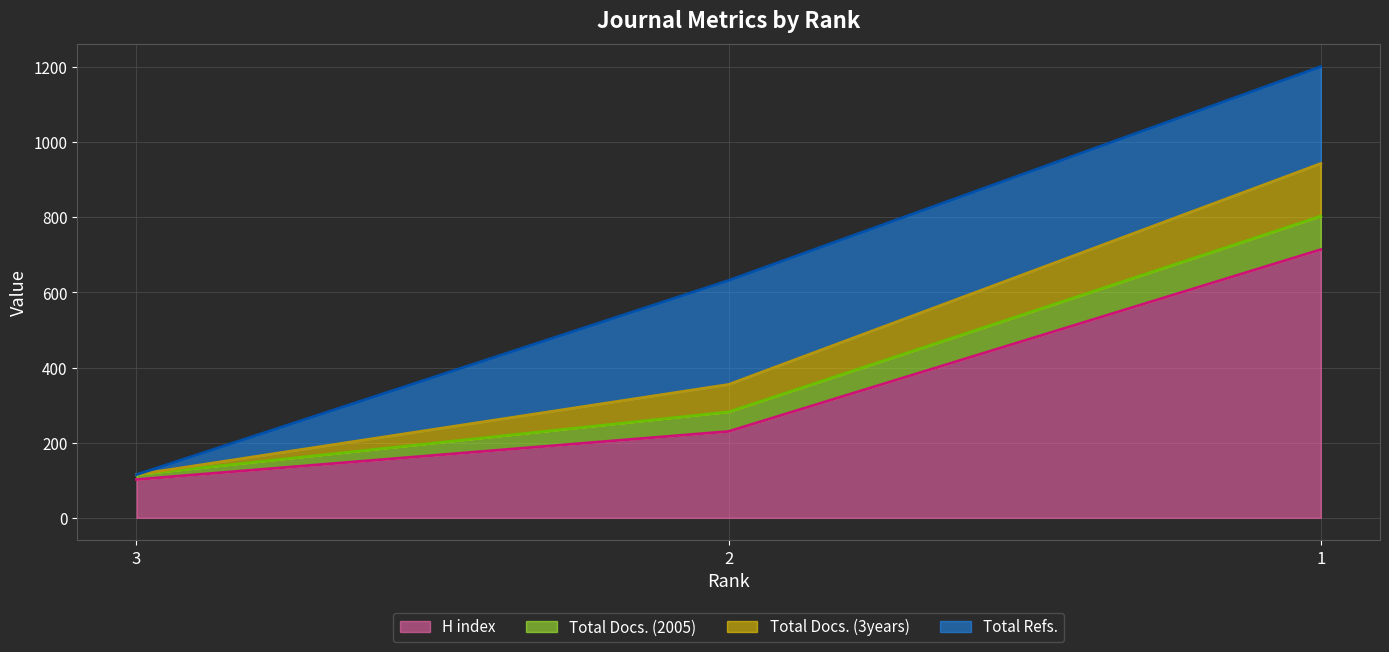

Between 2 and 1, which is larger?

1